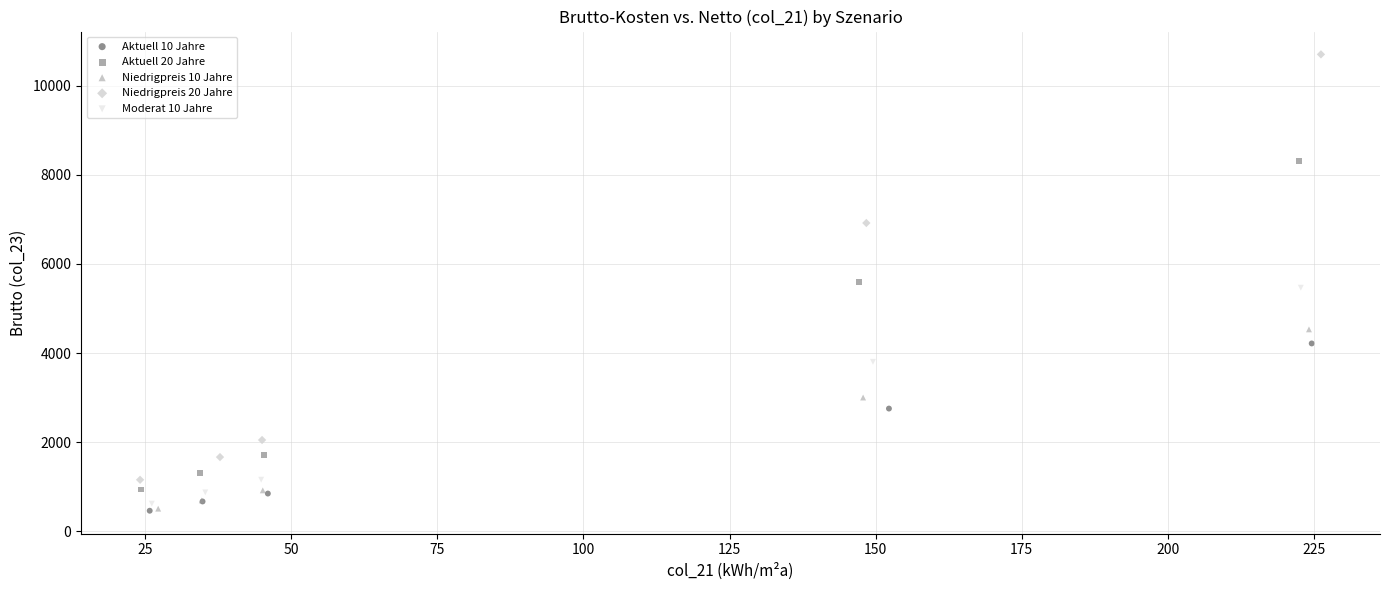

Which series has the widest spread of Y values?

Niedrigpreis 20 Jahre